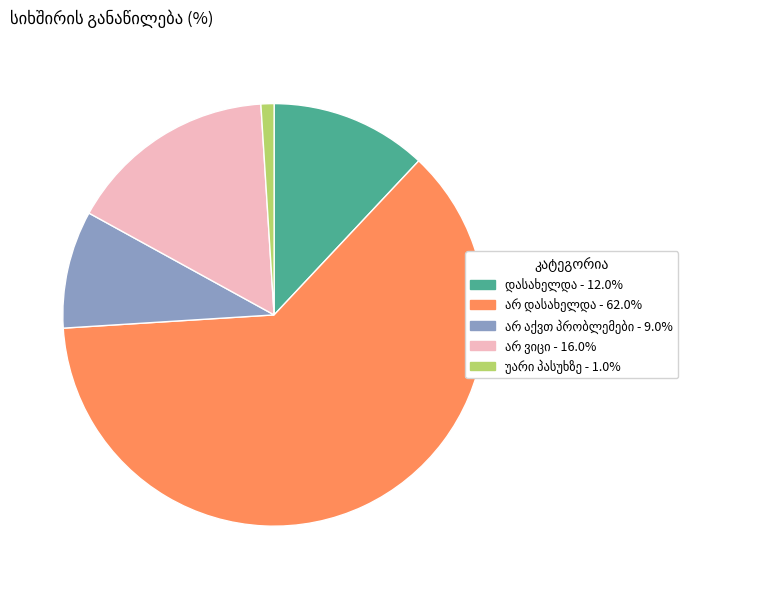

Does any single category account for the majority?

Yes